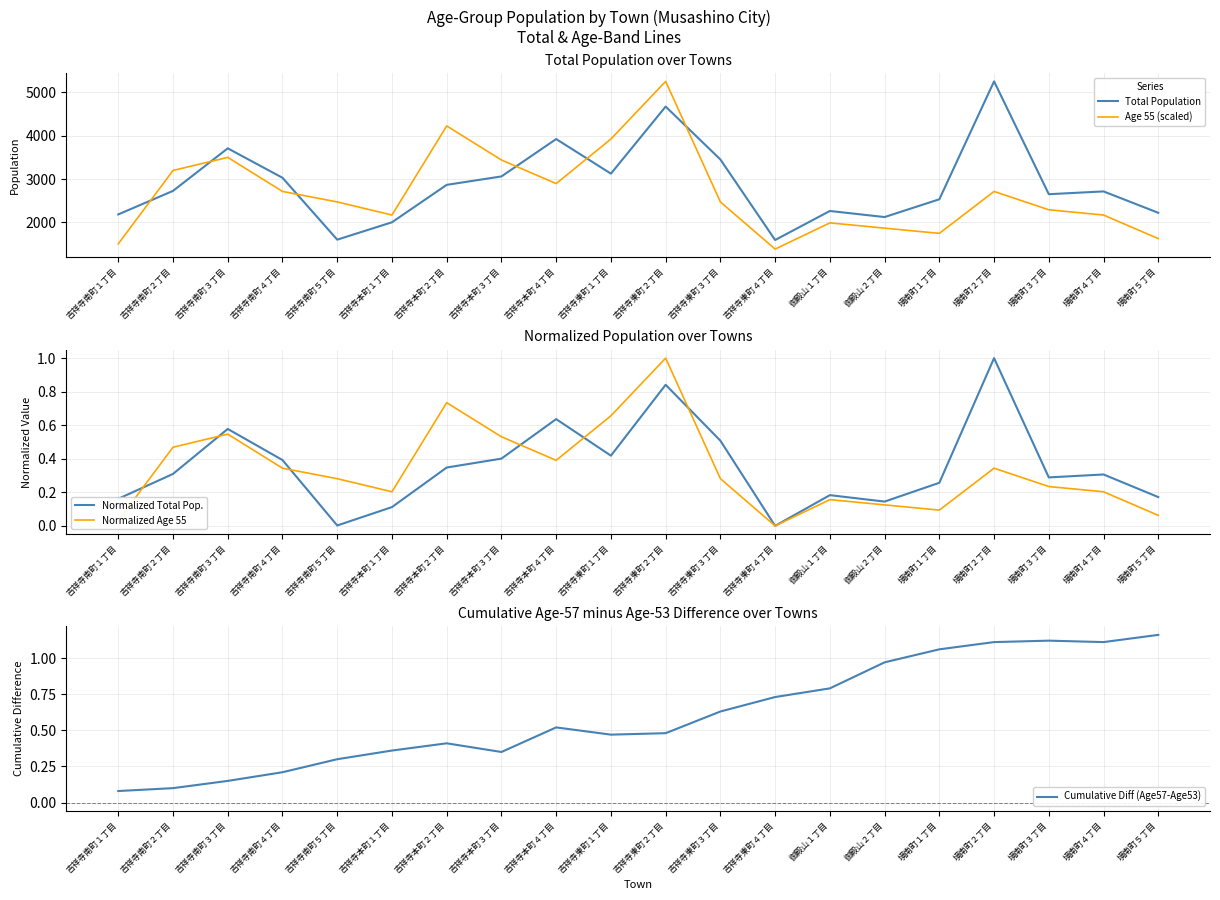

What is the lowest value of the Cumulative Diff (Age57-Age53) series?

0.1